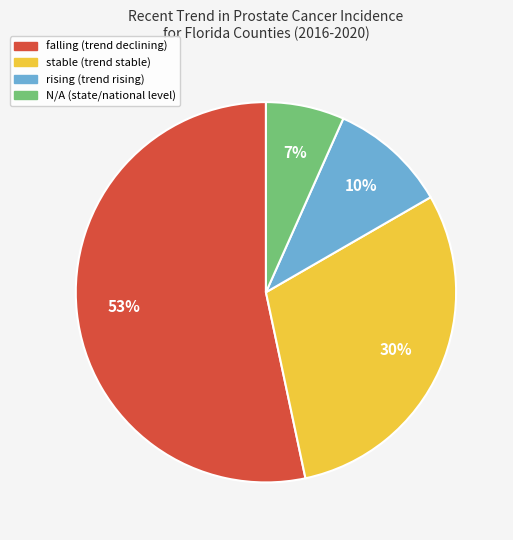

Which slice is the largest?

falling